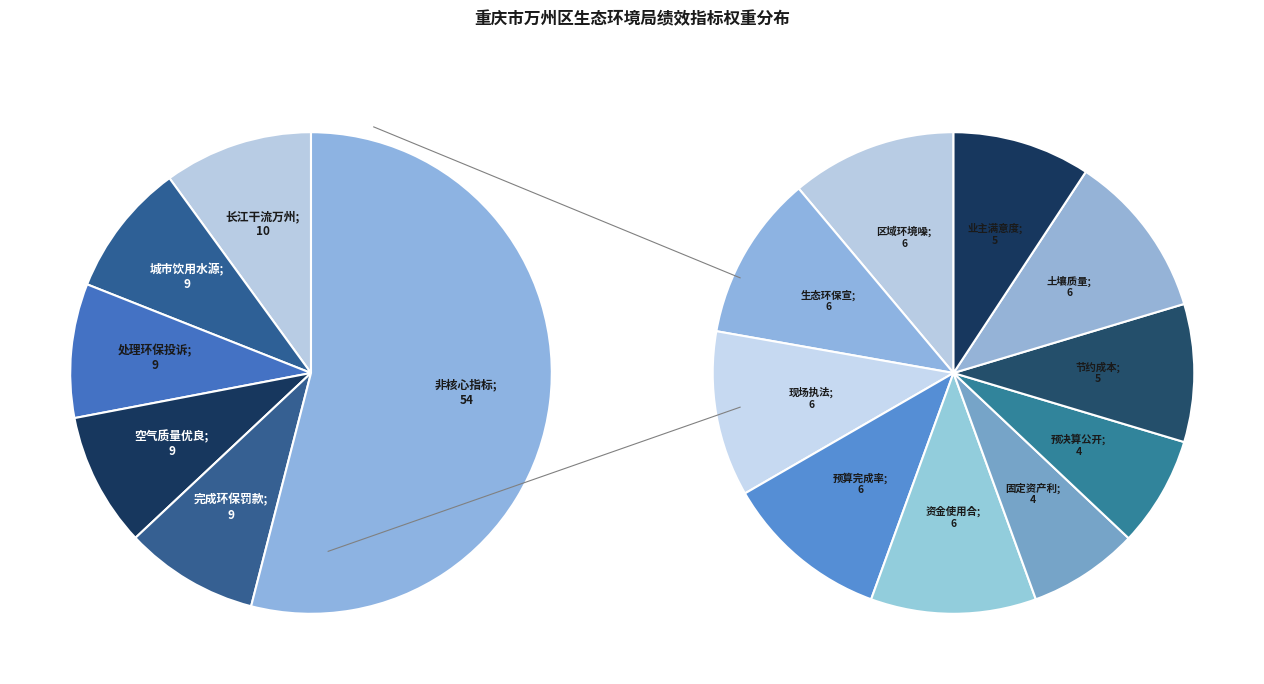

To the nearest percent, what is the average slice percentage?

7%